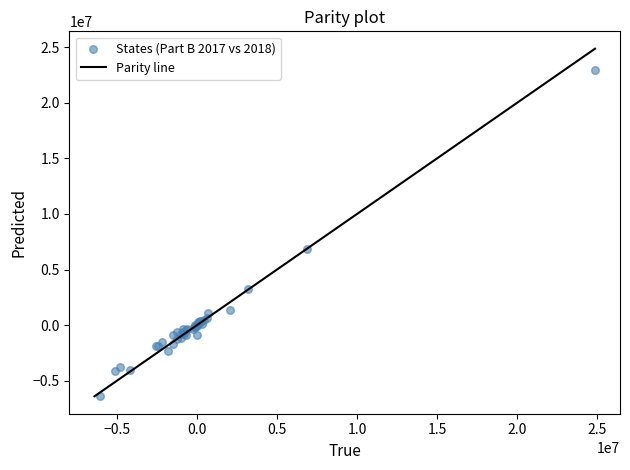

What Y value in the scatter plot is closest to 8276491?

6884299.4